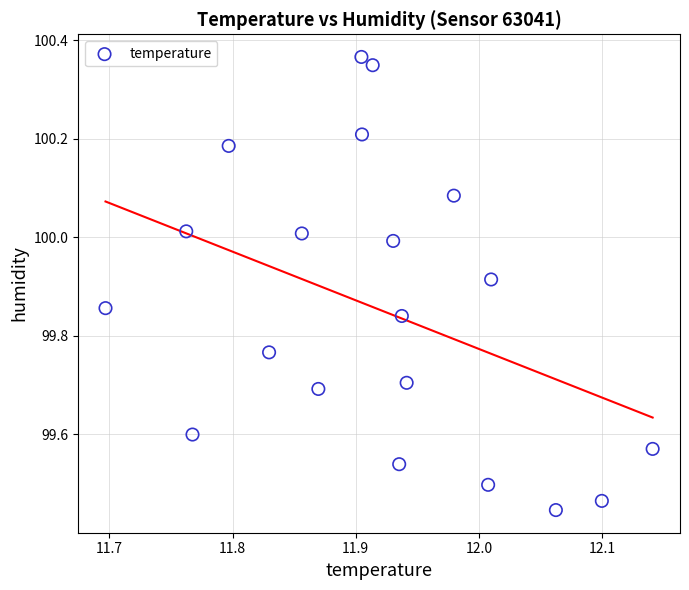

What is the range of X values (max minus min)?

0.4